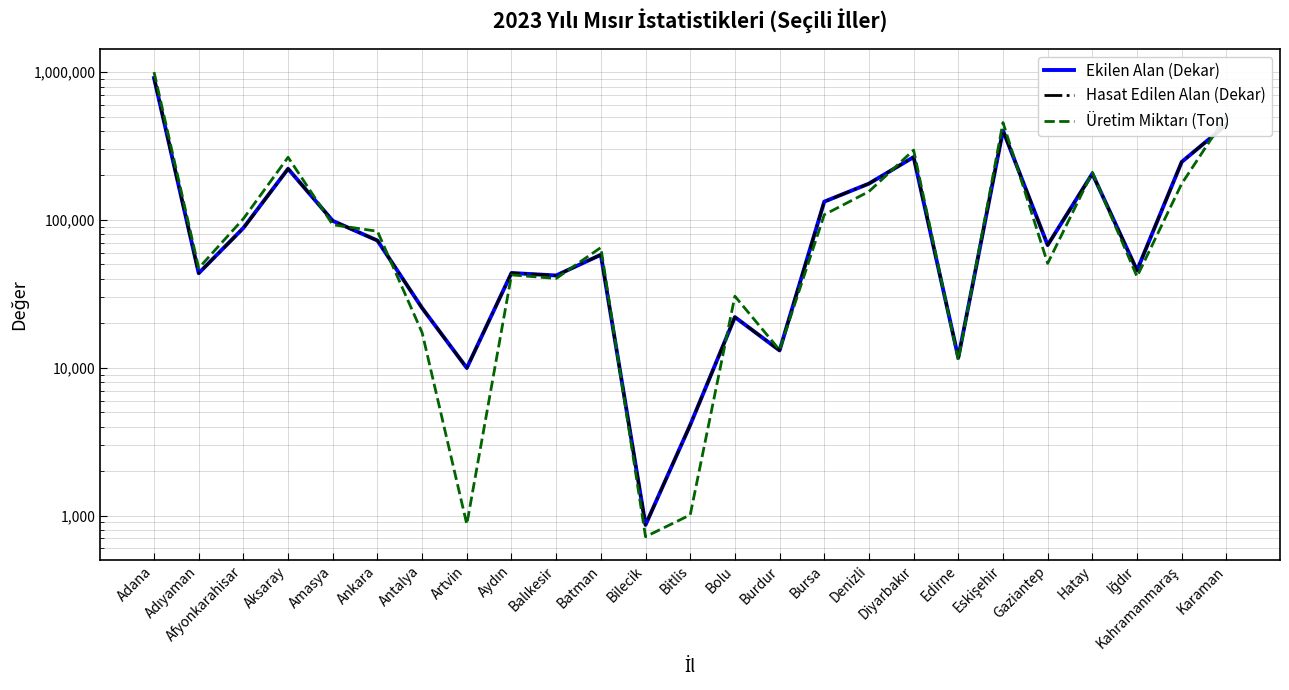

Does the chart display data point markers on the line(s)?

No